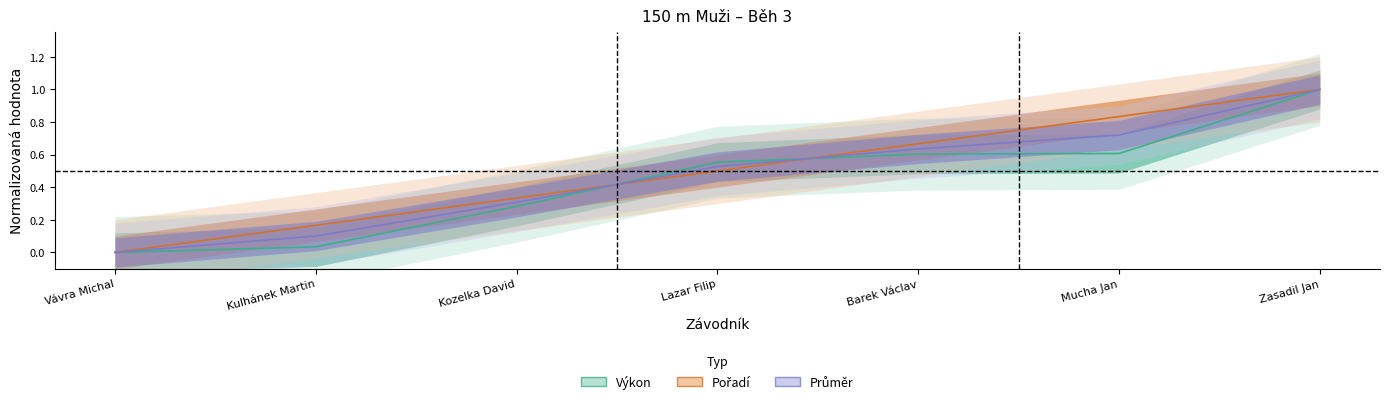

What is the label of the 1st point from the left?

Vávra Michal